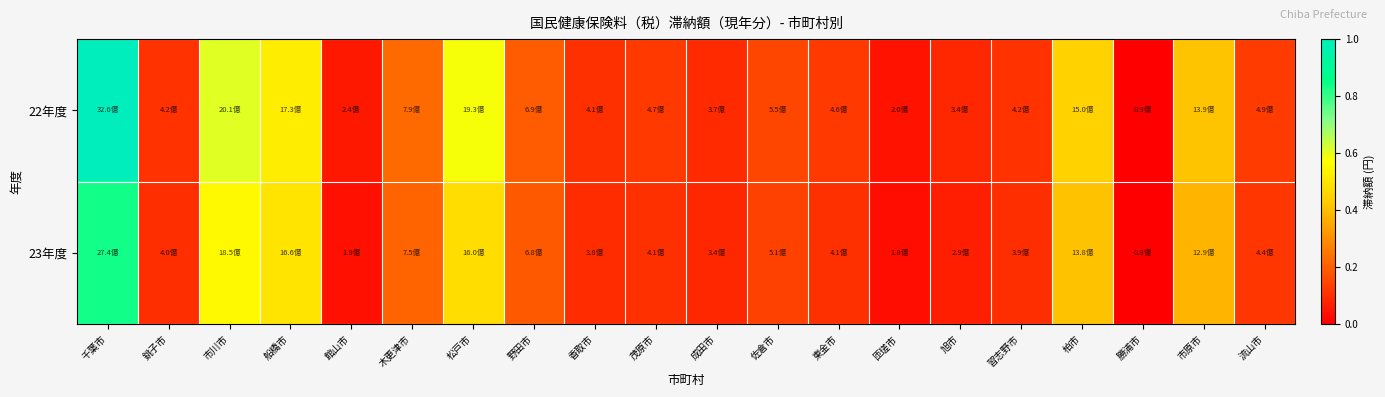

Which series has the largest total across all categories?

22年度